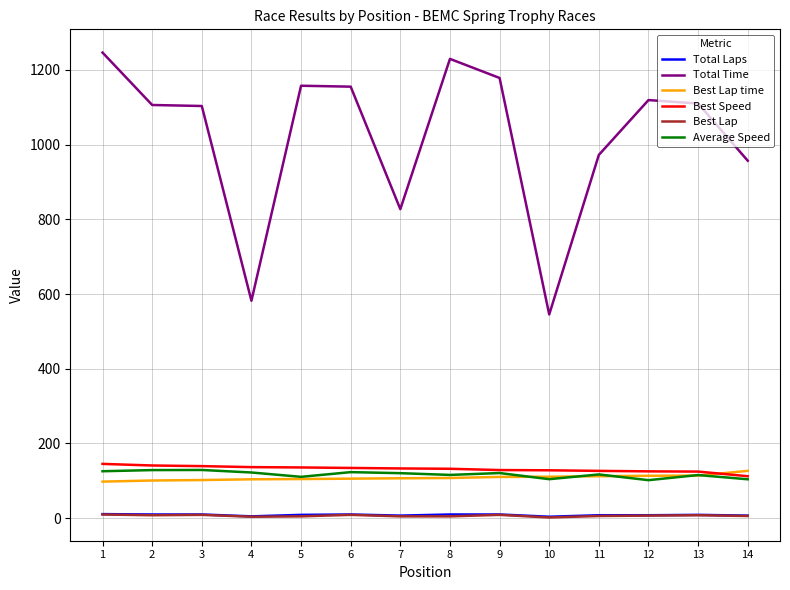

What is the greatest value displayed?

1246.1